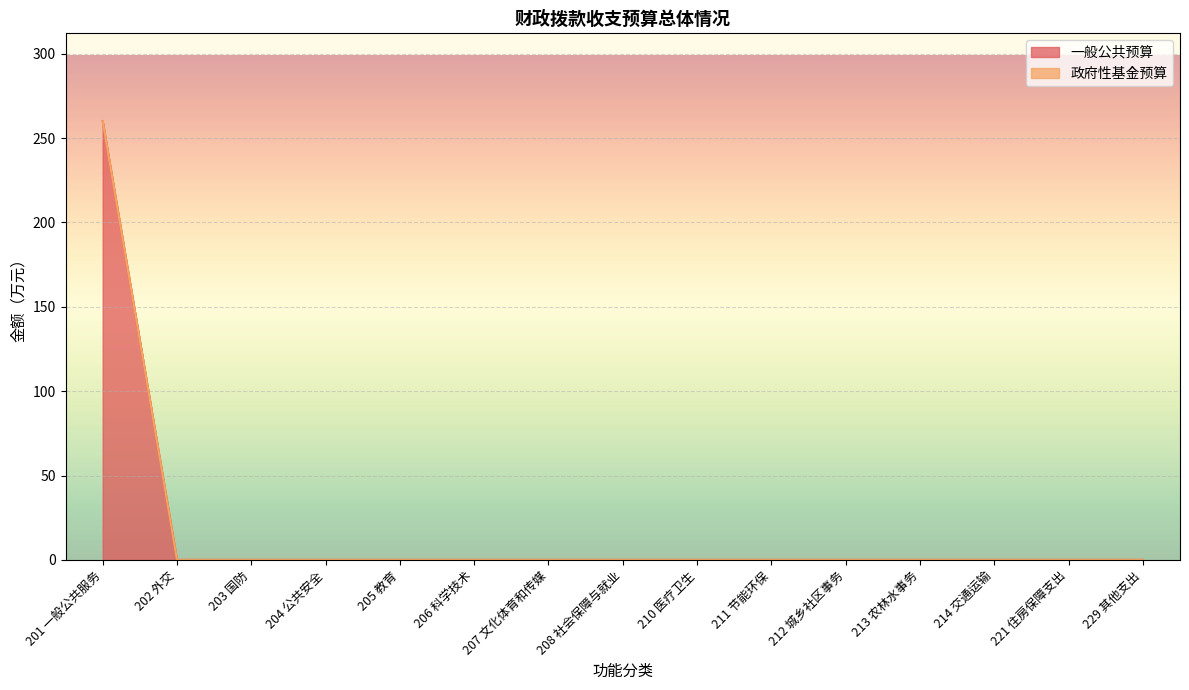

At which category does the chart reach its minimum across all series?

202 外交